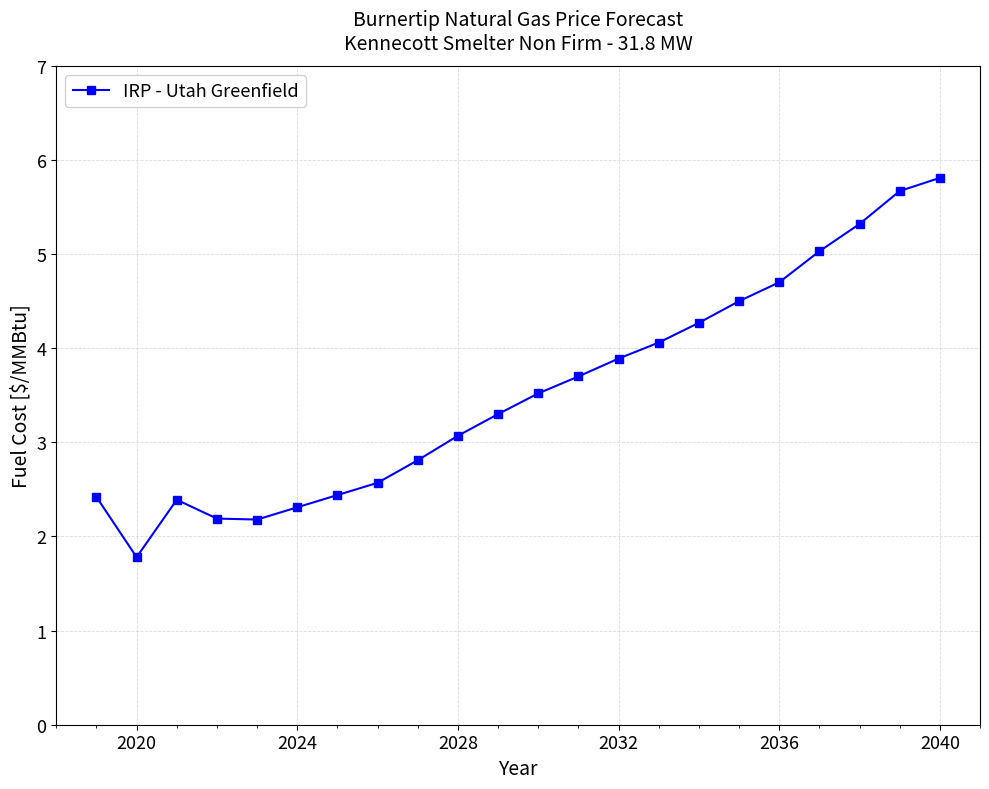

What is the greatest value displayed?

5.8